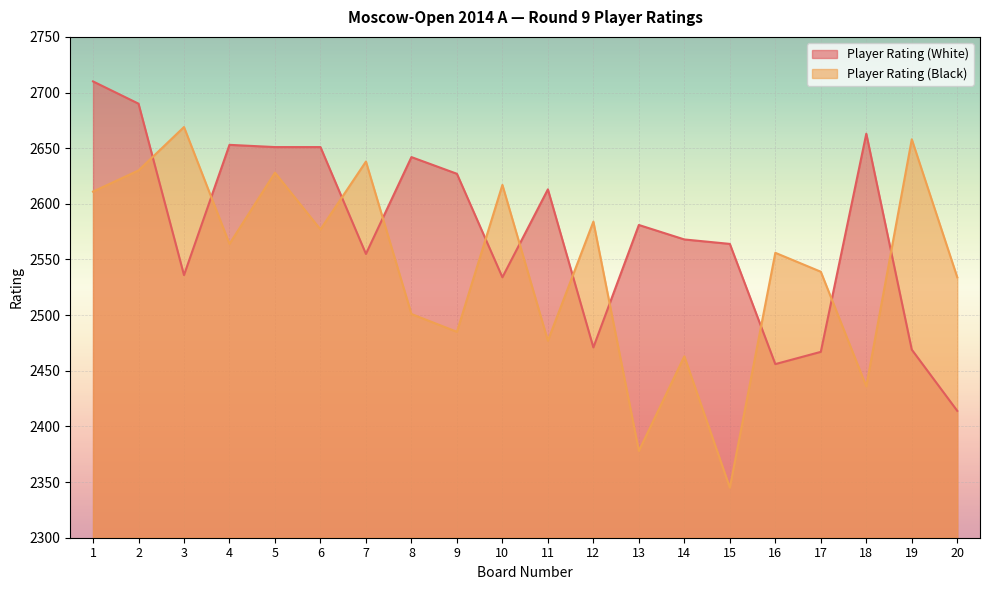

Rank the categories by Player Rating (White) value from highest to lowest.

1, 2, 18, 4, 5, 6, 8, 9, 11, 13, 14, 15, 7, 3, 10, 12, 19, 17, 16, 20